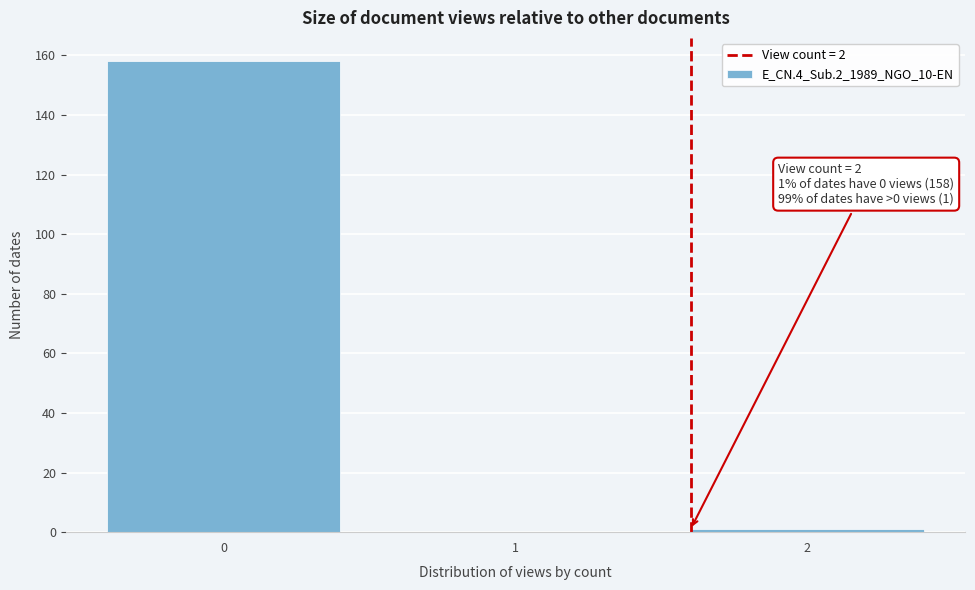

Reading right to left, list all the values displayed in this chart.

2=1	1=0	0=158